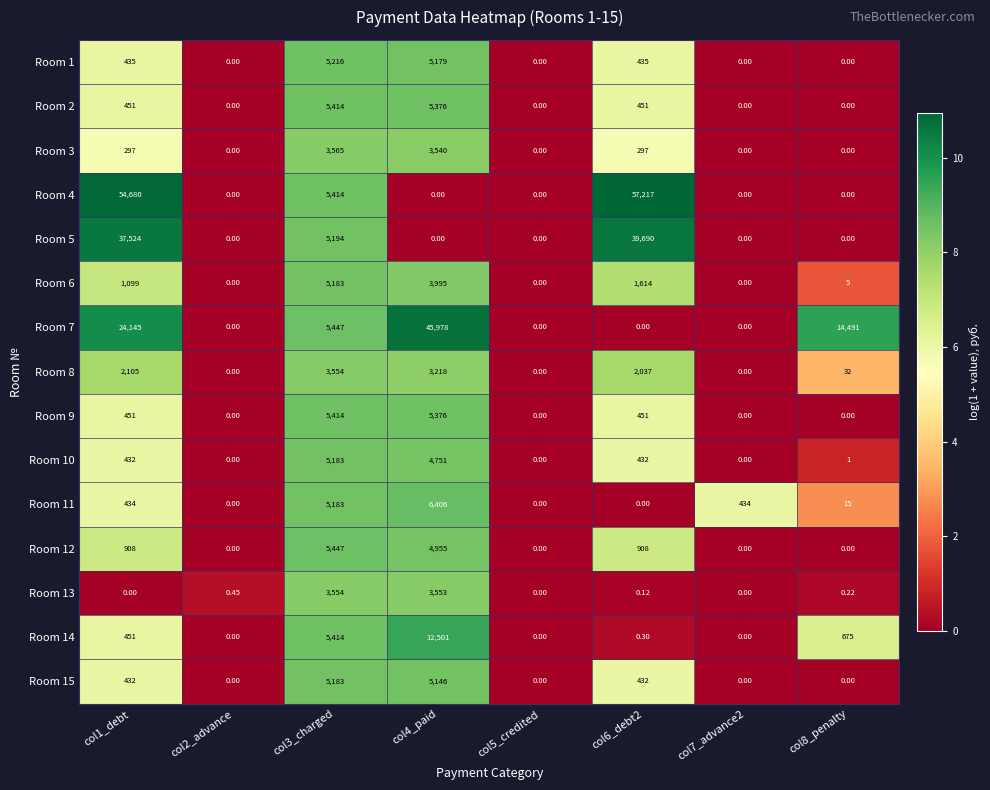

Is the value of Room 12 at col5_credited greater than the value of Room 2 at col1_debt?

No